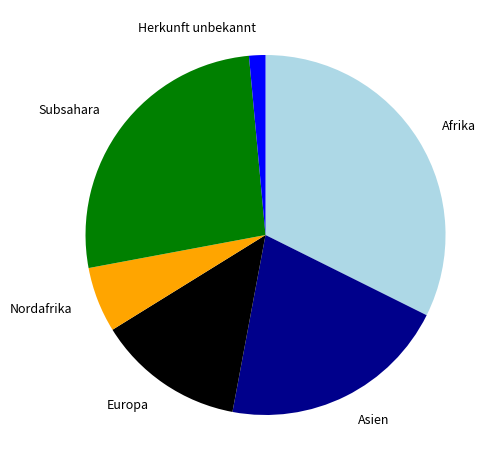

Which category has the biggest portion of the pie?

Afrika